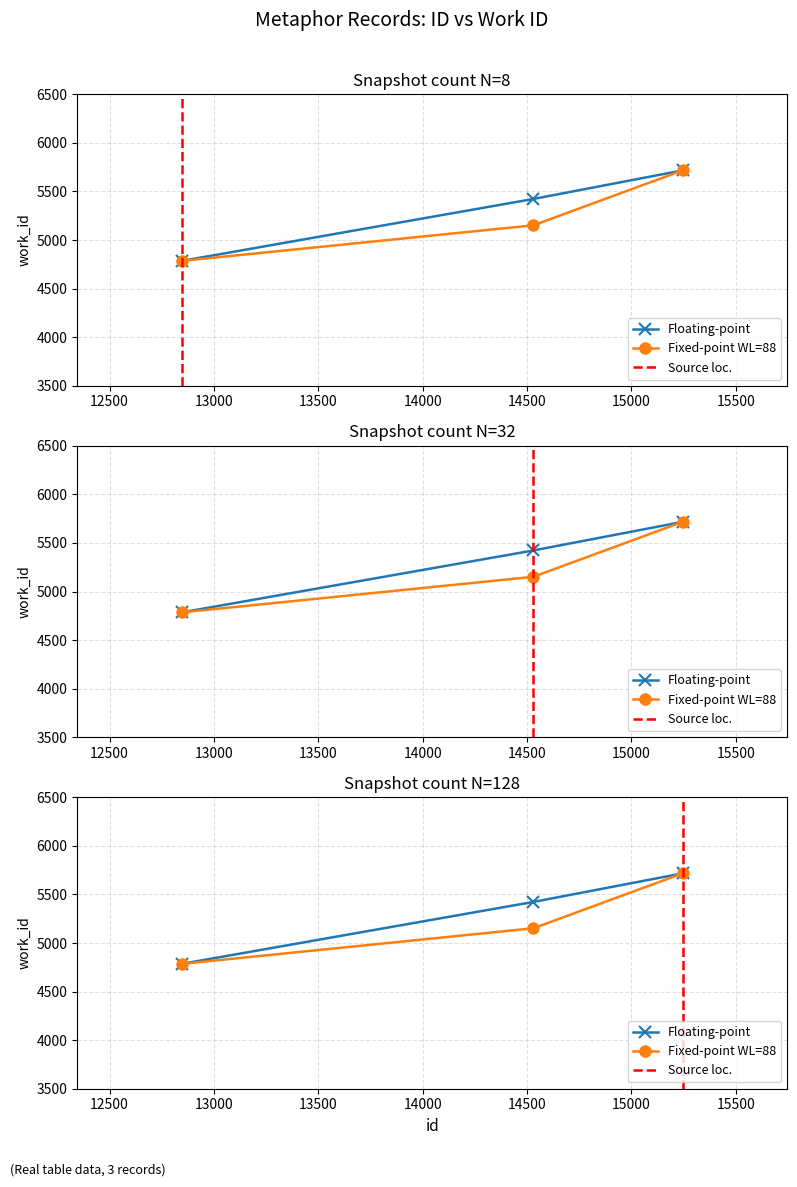

What is the value of the 1st point from the left?

4785